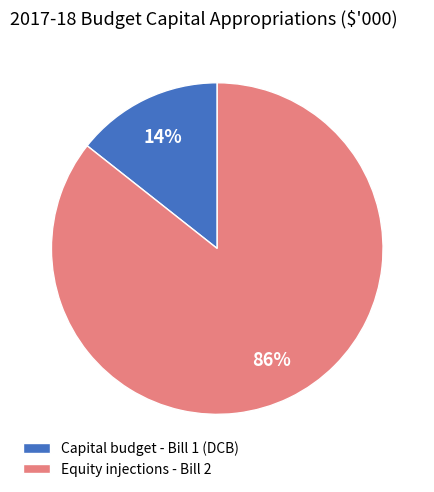

Approximately how many times larger is the value at Capital budget - Bill 1 (DCB) compared to Equity injections - Bill 2?

0.2